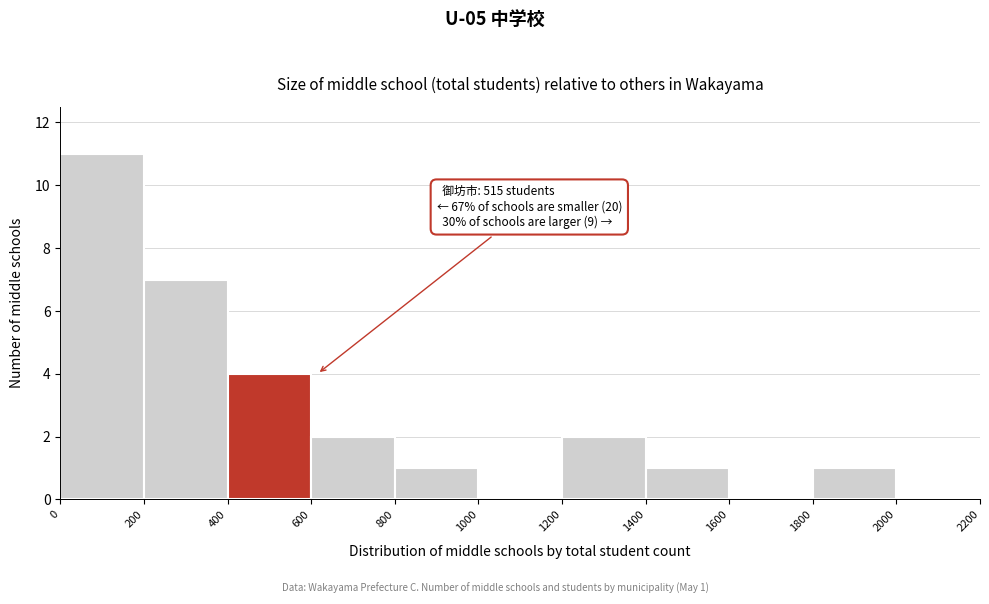

Which range on the x-axis has the tallest bar?

0 to 200